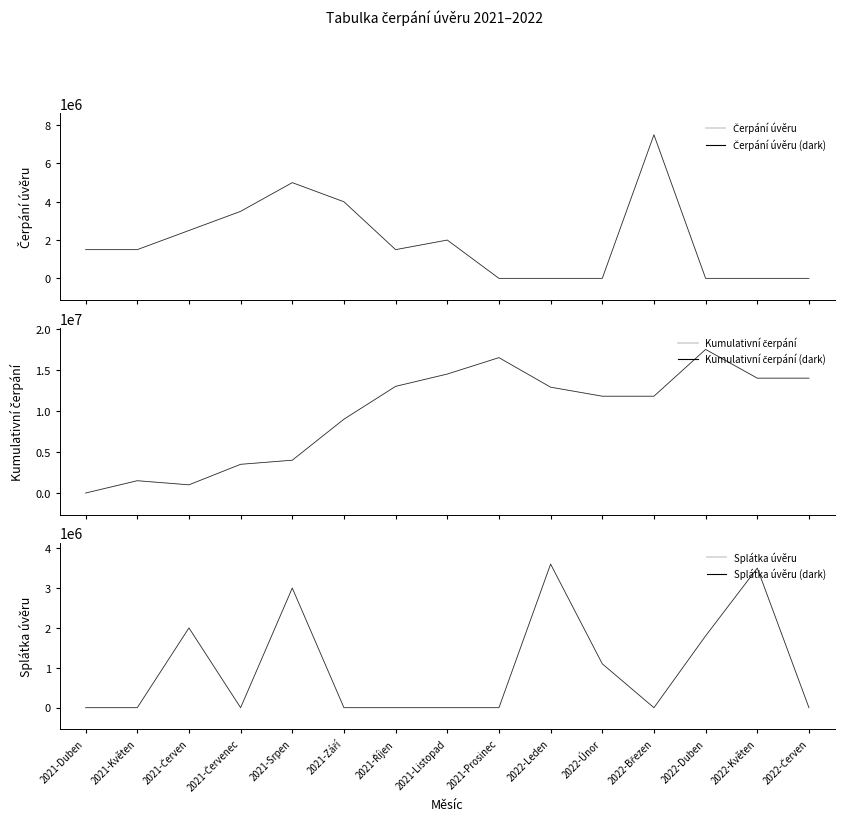

At which category is the sum across all series the highest?

2022-Březen